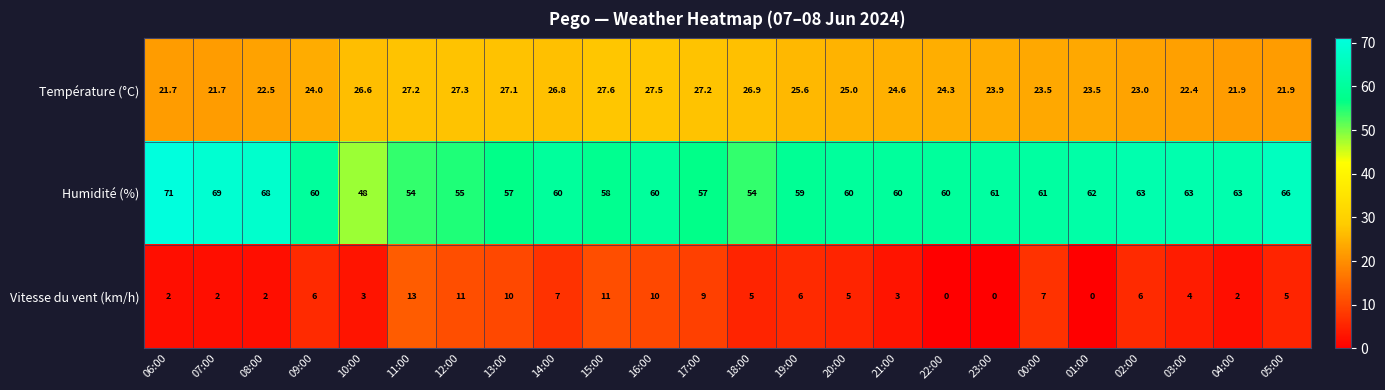

Is it true that Vitesse du vent (km/h) equals 5.2 at 10:00?

False